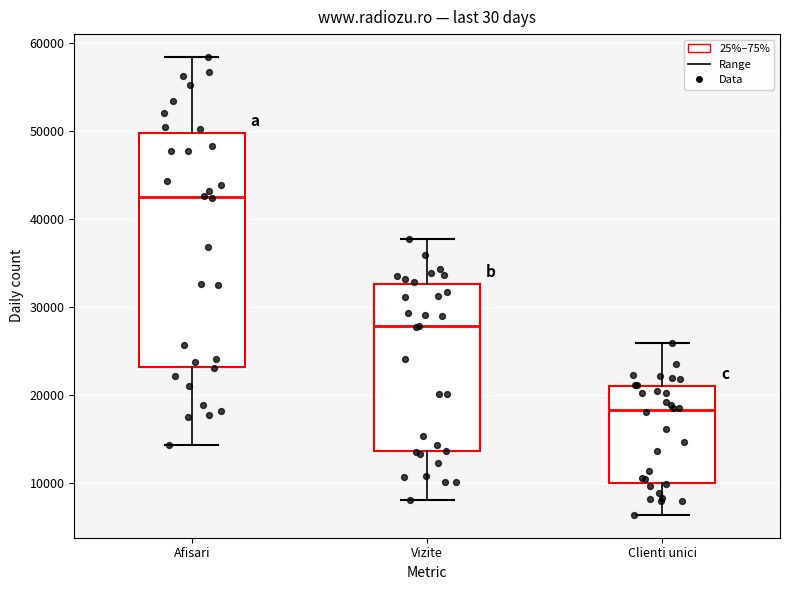

Reading left to right, read every box against the y-axis: the position of its median line, the range the box covers, and the ends of its whiskers. The values are not printed on the chart, so give them approximately, as read against the axis.

Afisari: median 42000, box 23000 to 50000, whiskers 14000 to 58000
Vizite: median 28000, box 14000 to 33000, whiskers 8000 to 38000
Clienti unici: median 18000, box 10000 to 21000, whiskers 6000 to 26000